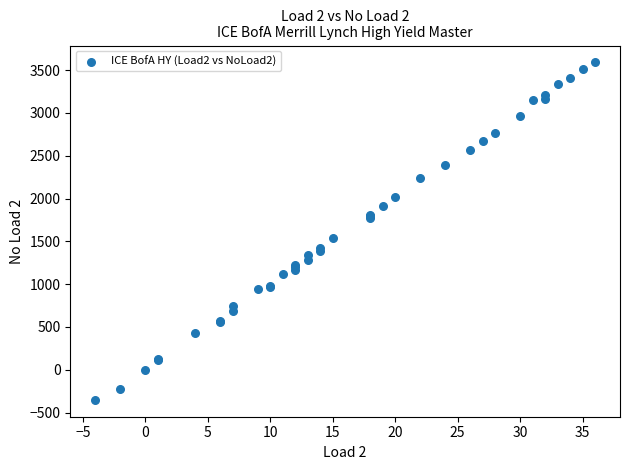

What Y value in the scatter plot is closest to 1619?

1545